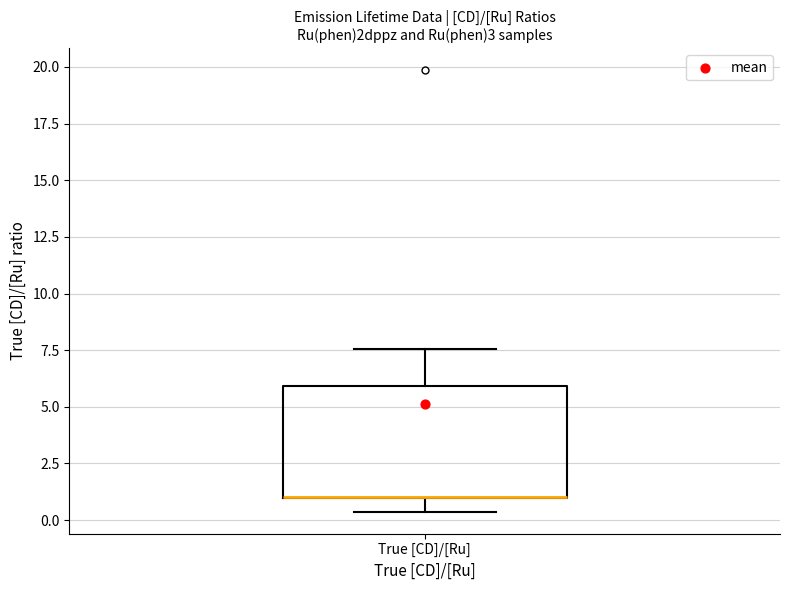

Where is the upper edge of the box for True [CD]/[Ru] on the y-axis? The values are not printed on the chart, so give them approximately, as read against the axis.

6.0